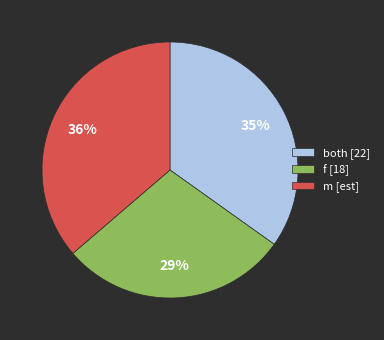

True or false: m accounts for 29% of the total.

False